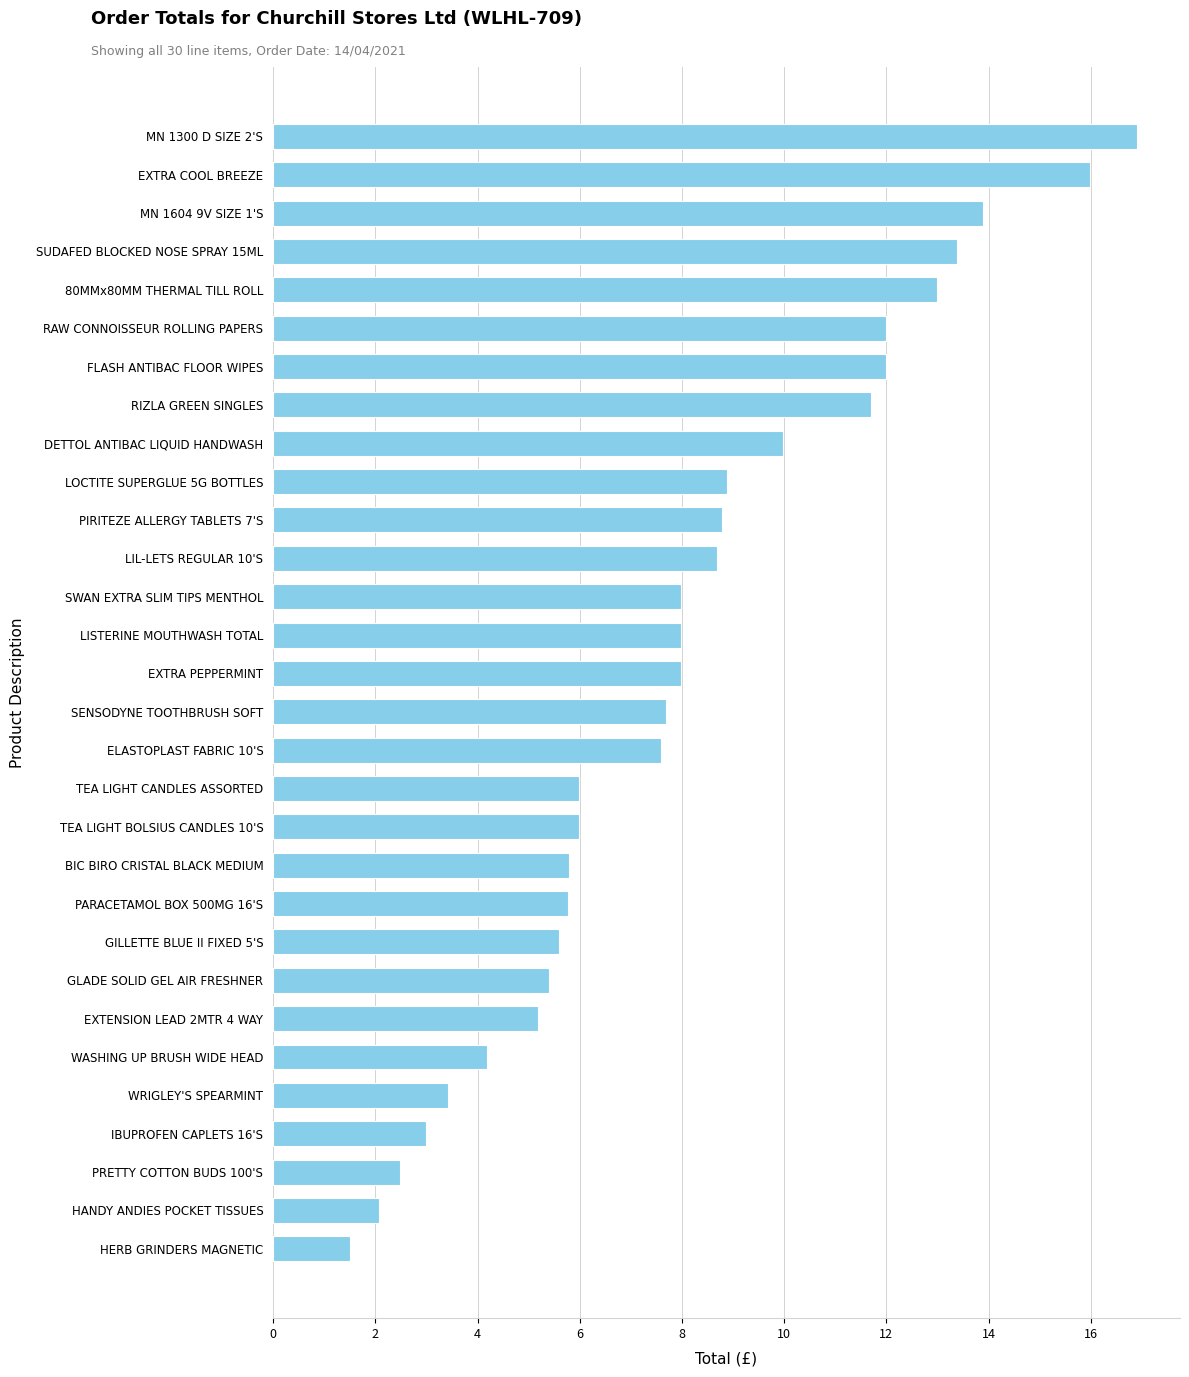

Reading top to bottom, transcribe all the data shown in this chart.

16.9	16.0	13.9	13.4	13.0	12.0	12.0	11.7	10.0	8.9	8.8	8.7	8.0	8.0	8.0	7.7	7.6	6.0	6.0	5.8	5.8	5.6	5.4	5.2	4.2	3.4	3.0	2.5	2.1	1.5